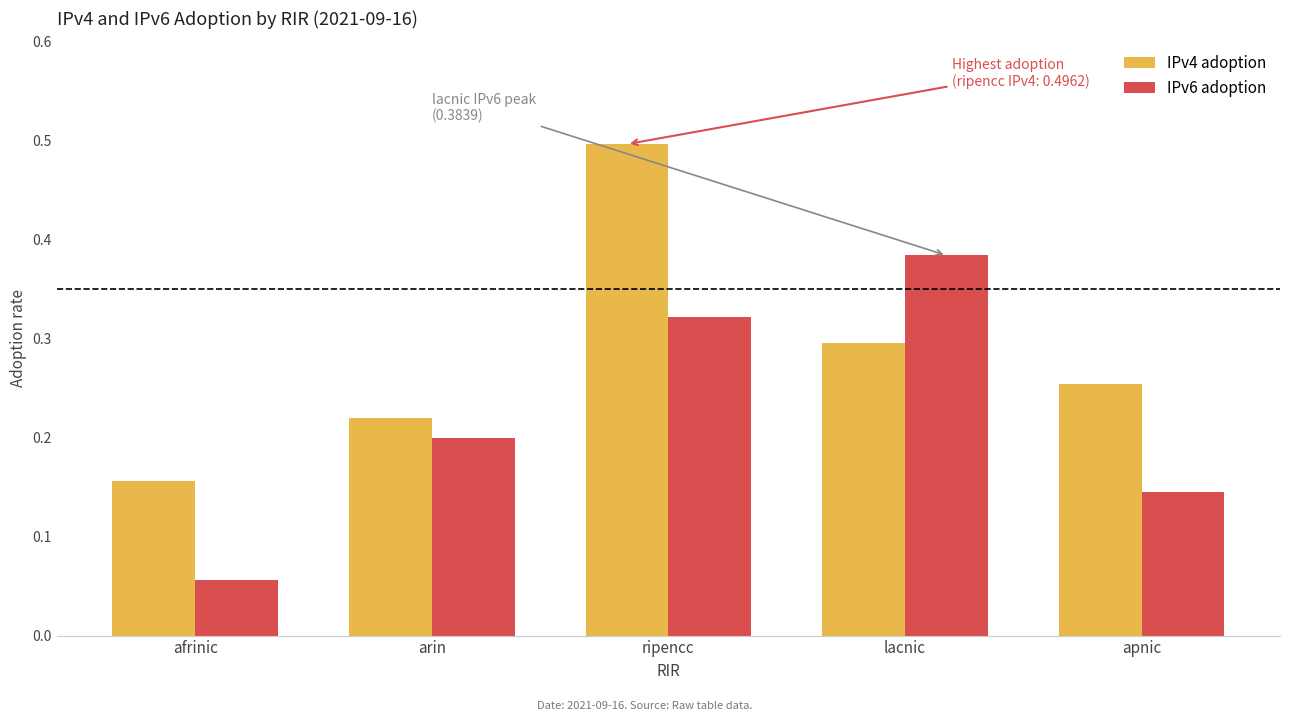

Is the value of IPv6 adoption at ripencc greater than the value of IPv4 adoption at ripencc?

No